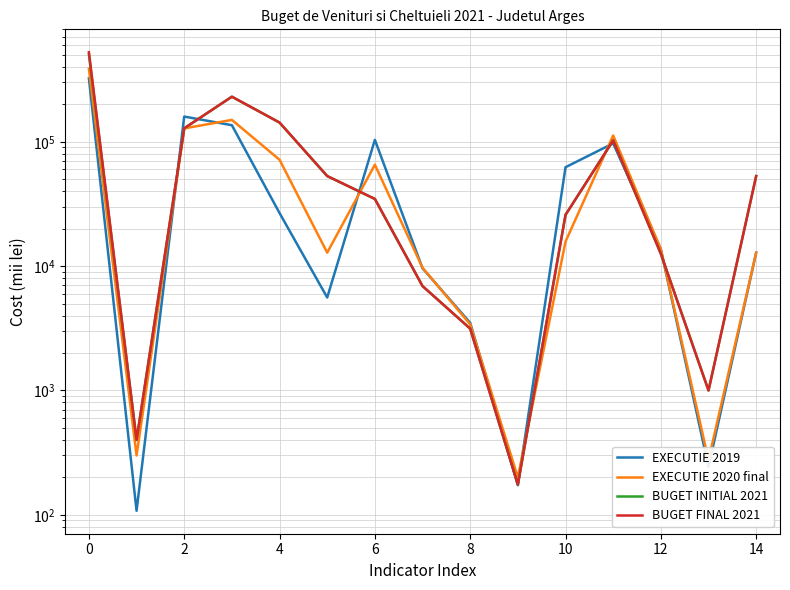

Which series has the widest spread of values?

BUGET FINAL 2021